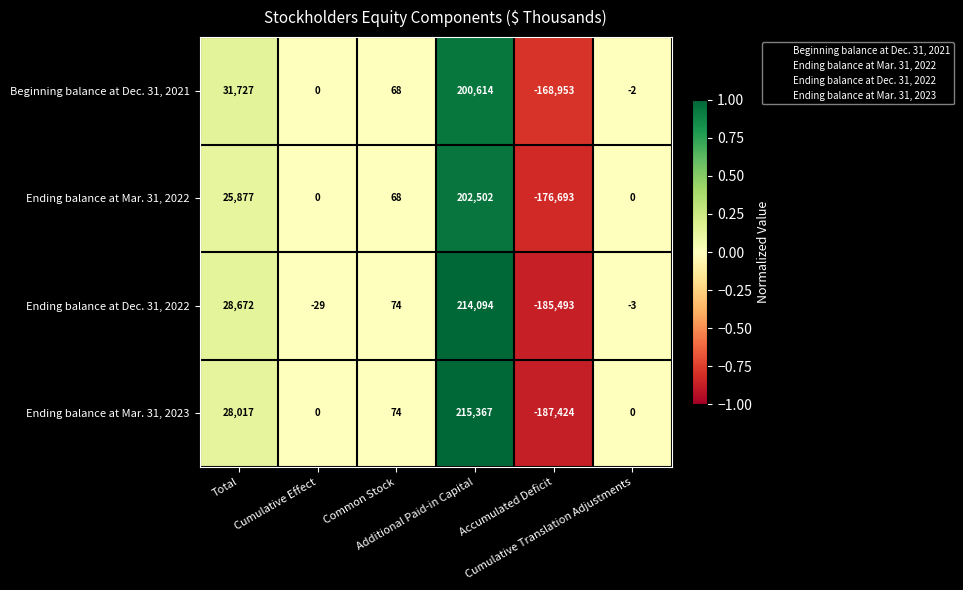

Count the number of data series in this chart.

4